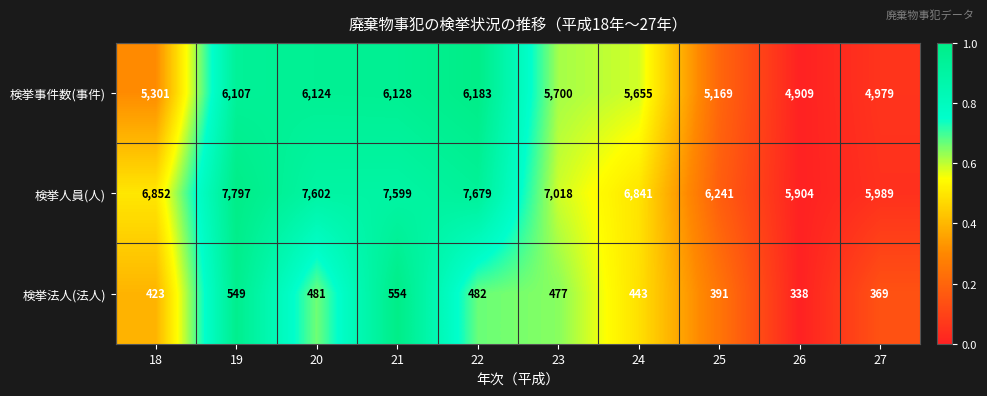

What is the difference between the 検挙人員(人) values at 18 and 22?

827